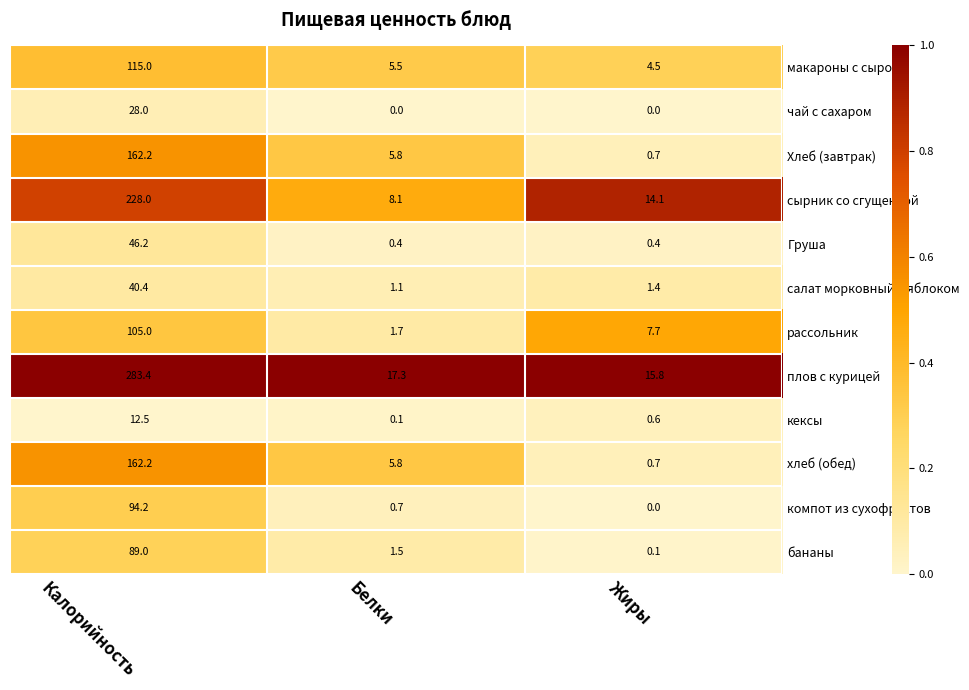

Is it true that бананы equals 0.1 at Жиры?

True